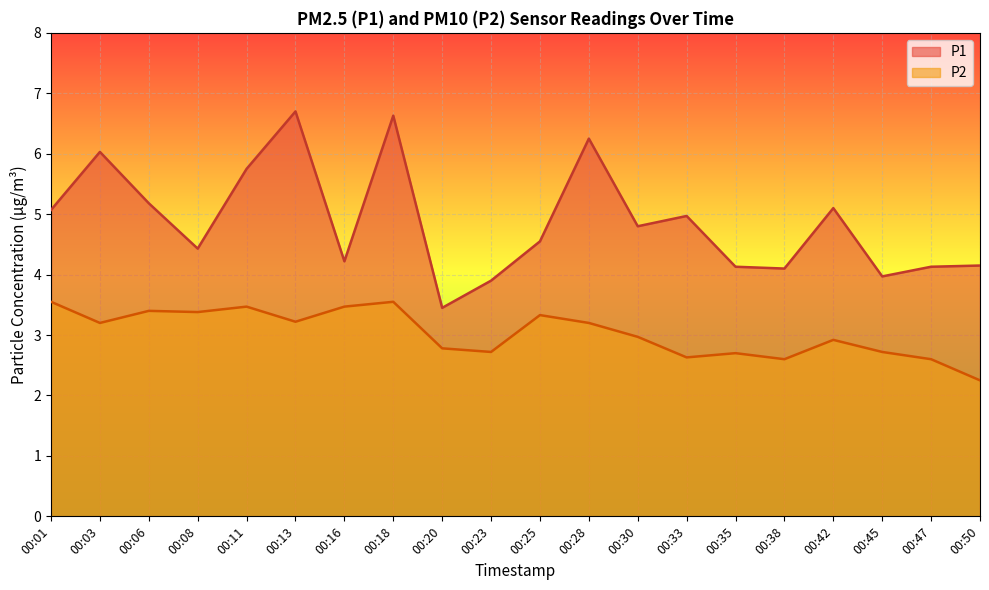

How many data points in P1 are above 4?

17